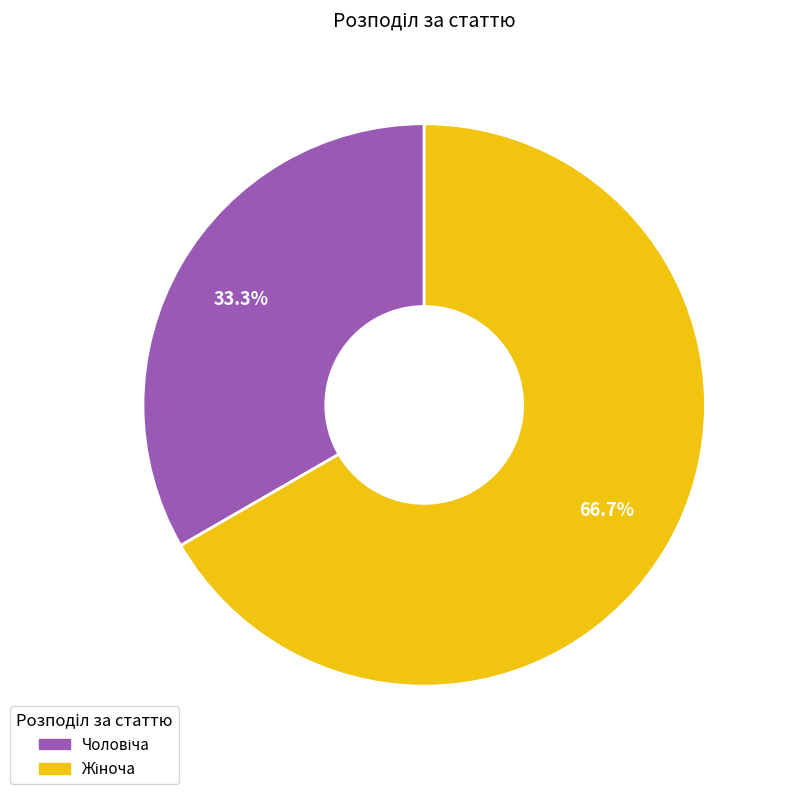

Is there any slice that represents more than half of the pie?

Yes